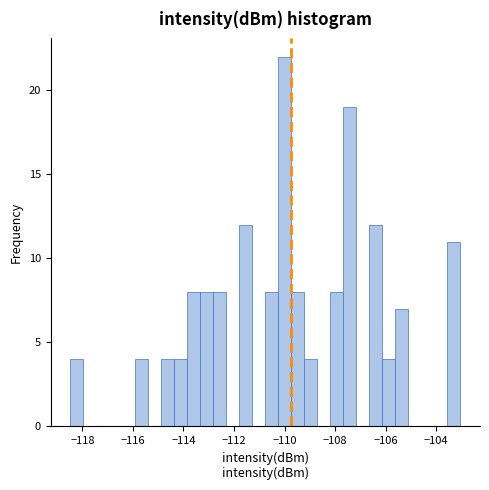

Around what value on the x-axis is the tallest bar? Give the approximate position of its centre, as read against the axis.

-110.0